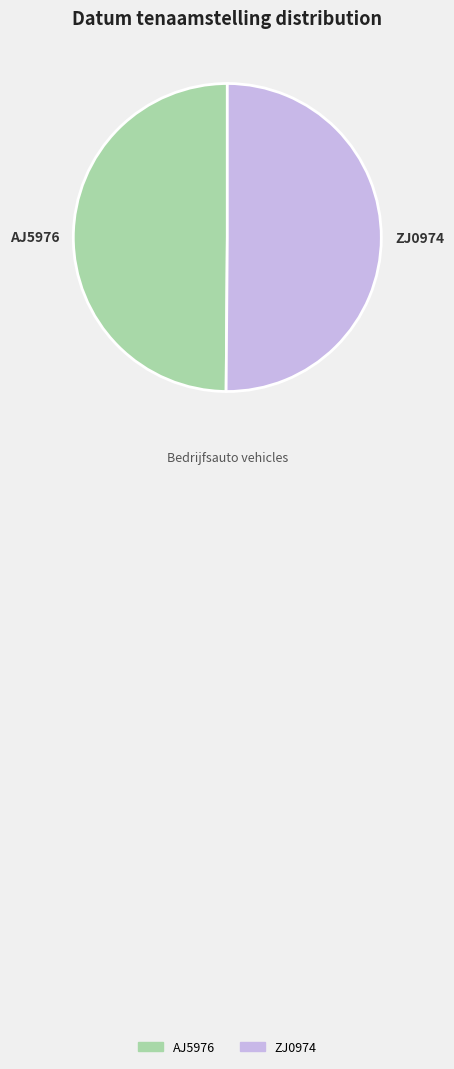

True or false: AJ5976 accounts for 50% of the total.

True